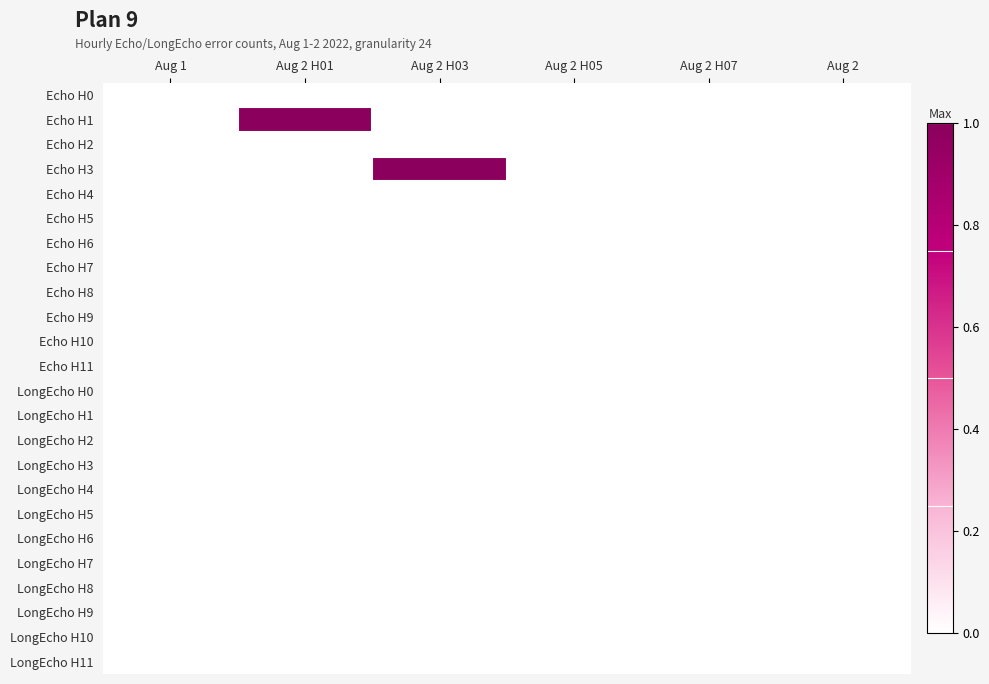

What is the maximum value shown in the chart?

1